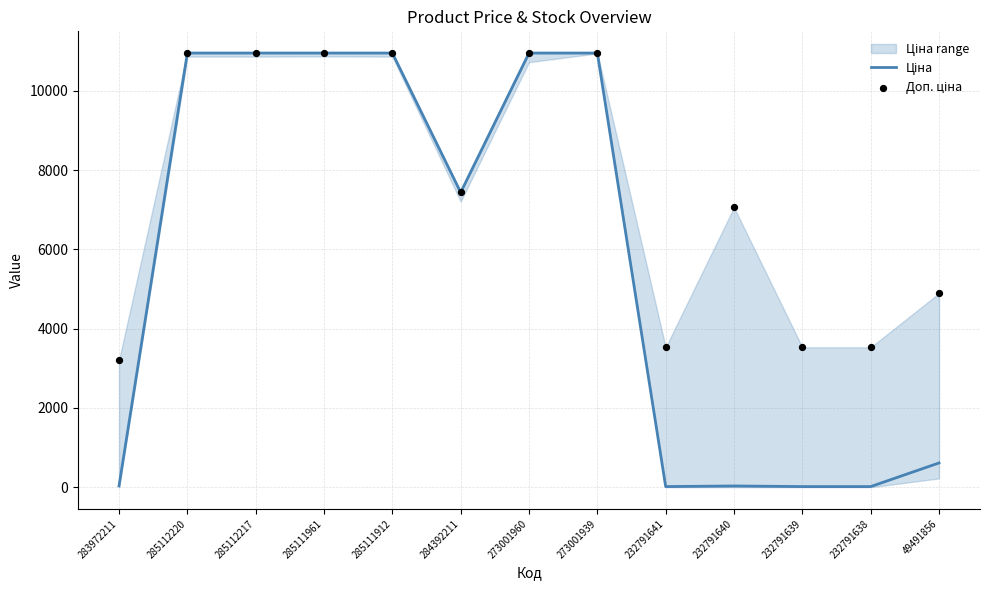

Which series reaches the maximum Y coordinate?

Ціна